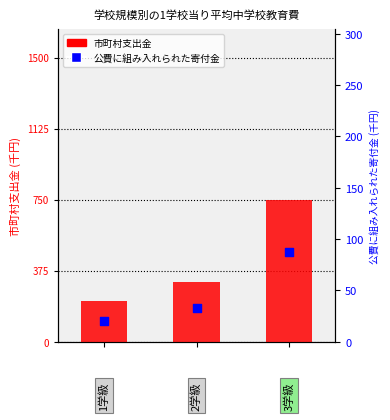

Which series reaches the maximum Y coordinate?

市町村支出金